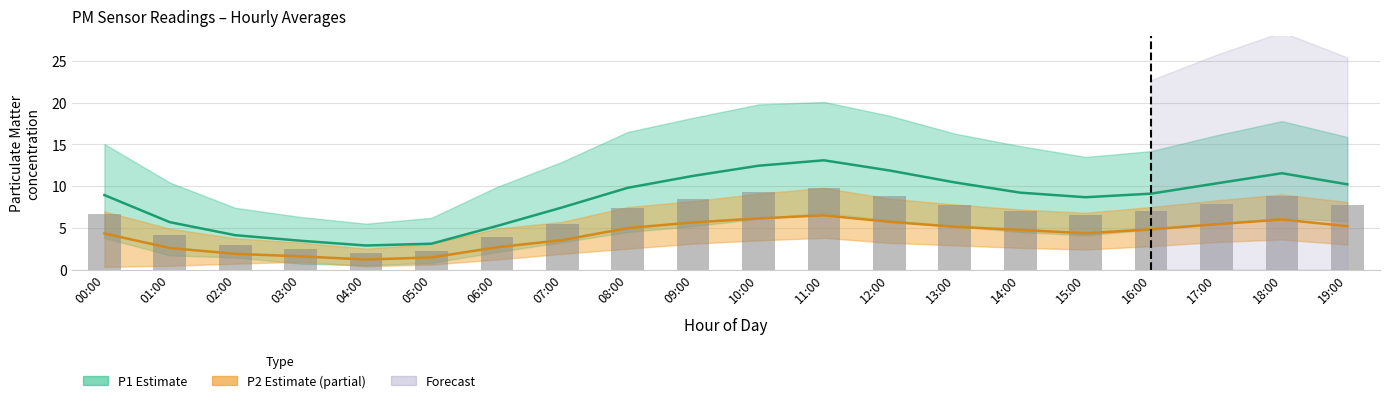

What is the ratio of the value at 13:00 to the value at 02:00?

2.6